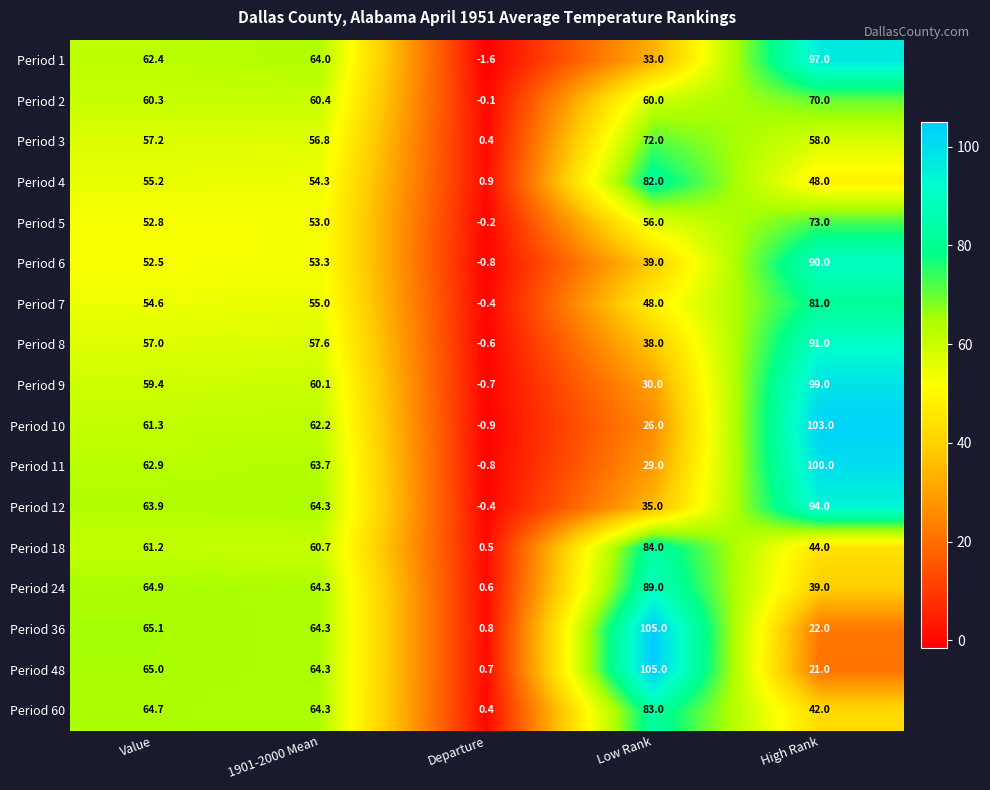

At how many categories does at least one series exceed 11?

4